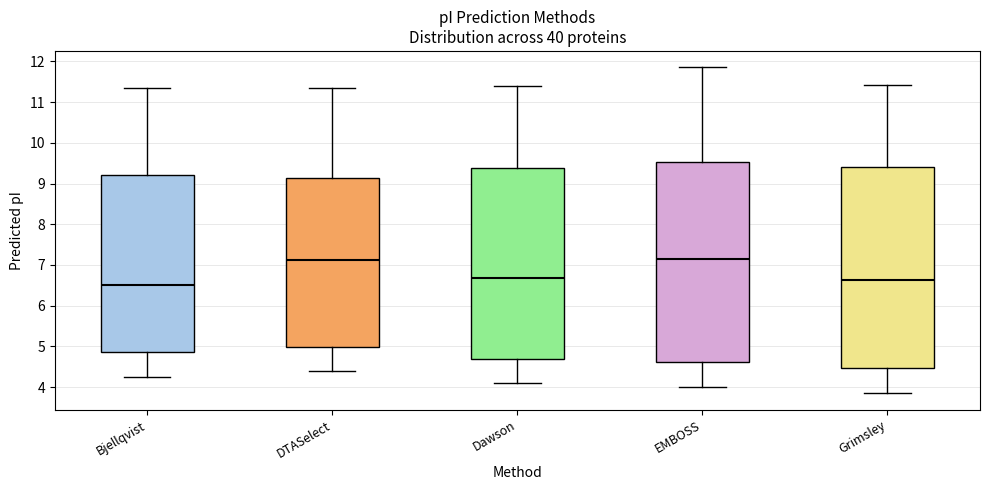

Reading left to right, transcribe this box plot: for each box, give where its median line is, the range the box spans, and where its two whiskers end, as read against the y-axis. The values are not printed on the chart, so give them approximately, as read against the axis.

Bjellqvist: median 6.5, box 4.9 to 9.2, whiskers 4.3 to 11.3
DTASelect: median 7.1, box 5.0 to 9.1, whiskers 4.4 to 11.3
Dawson: median 6.7, box 4.7 to 9.4, whiskers 4.1 to 11.4
EMBOSS: median 7.2, box 4.6 to 9.5, whiskers 4.0 to 11.9
Grimsley: median 6.6, box 4.5 to 9.4, whiskers 3.8 to 11.4